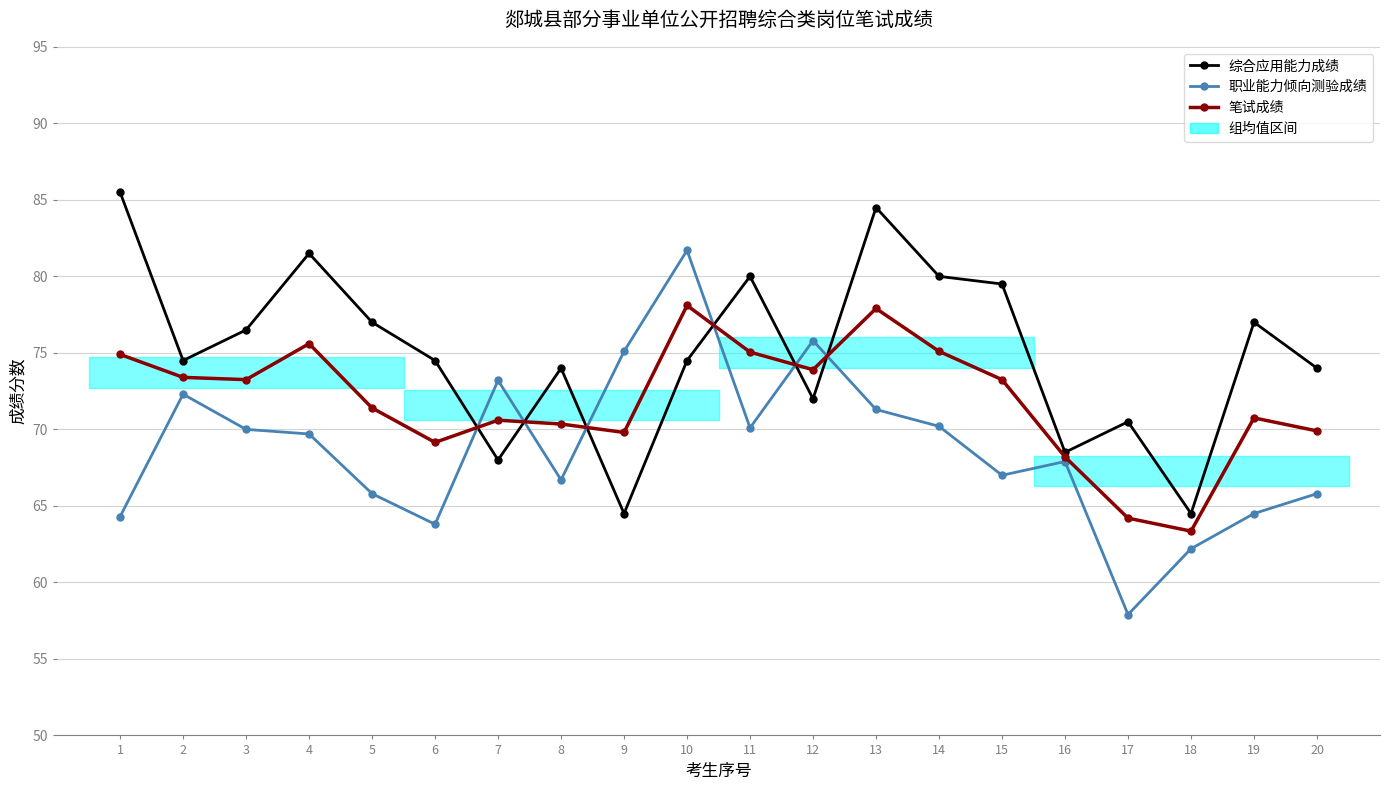

How many intersections are there between 职业能力倾向测验成绩 and 综合应用能力成绩?

6